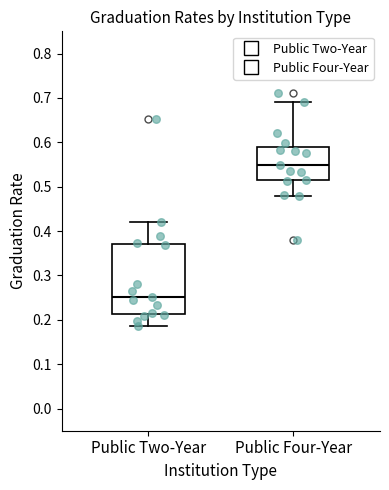

Which box's median line is the highest?

Public Four-Year